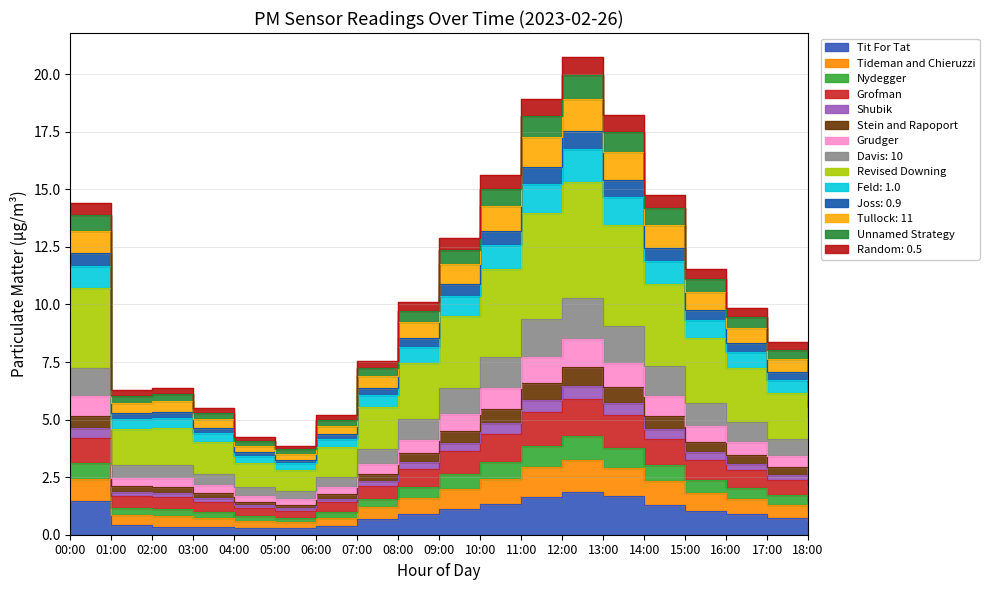

Which category has the highest value in the P2 series?

12:00